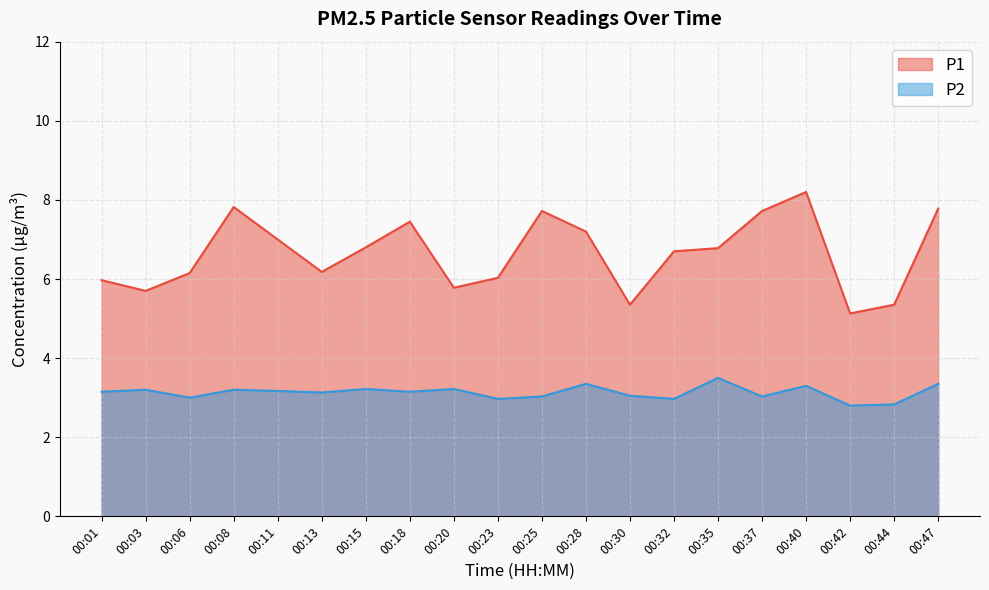

What is the sum of the P2 values at 00:25 and 00:42?

5.8